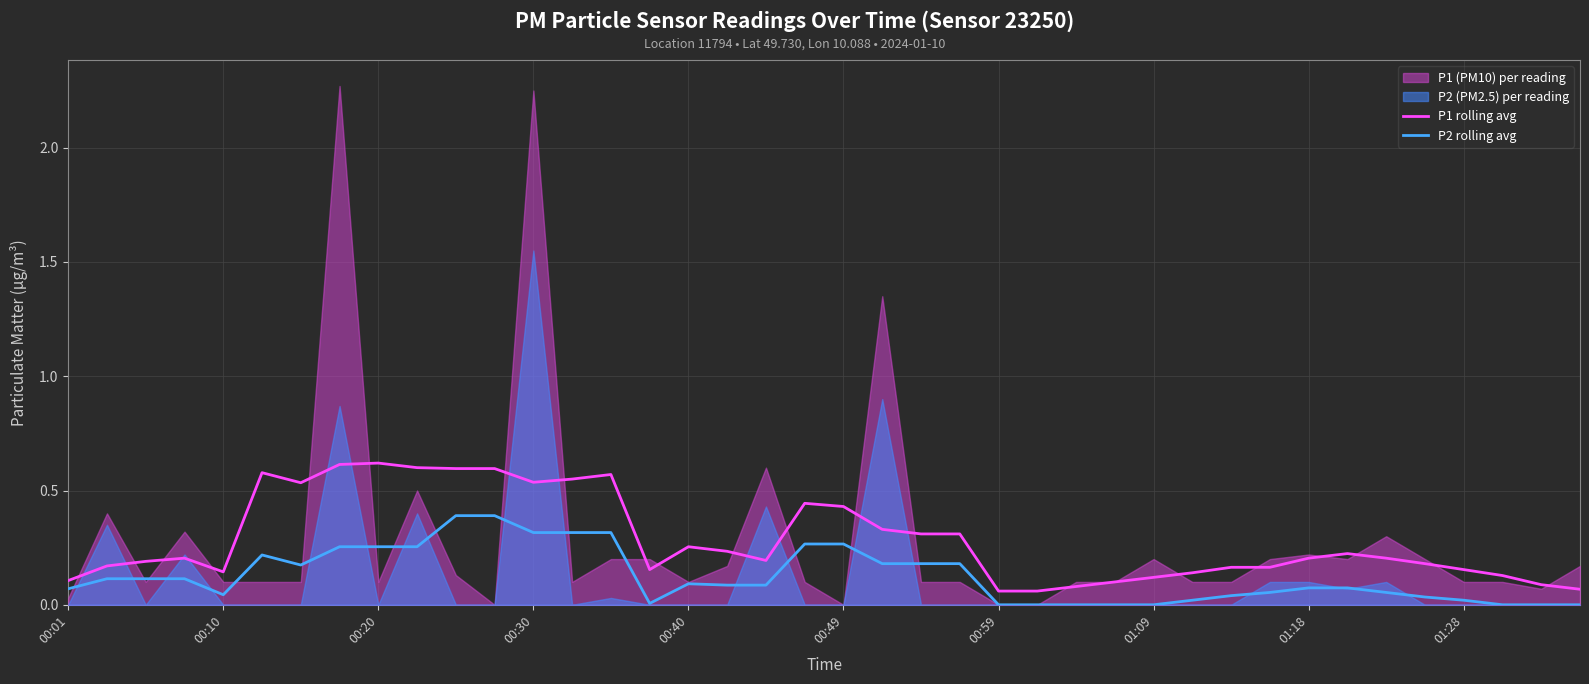

How many interior local valleys does the P2 rolling avg series have?

3